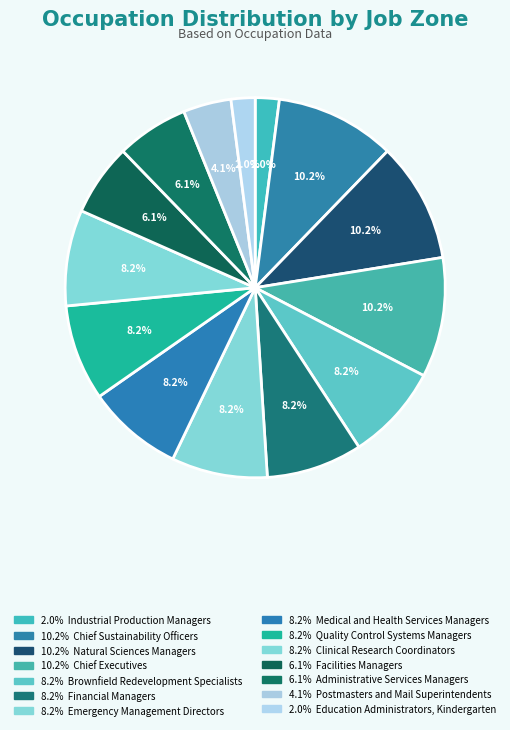

Count the number of slices in the pie.

14